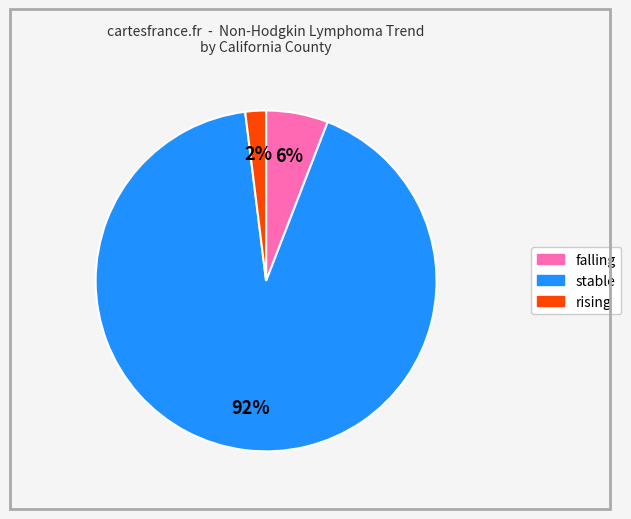

To the nearest percent, what portion does falling represent?

6%